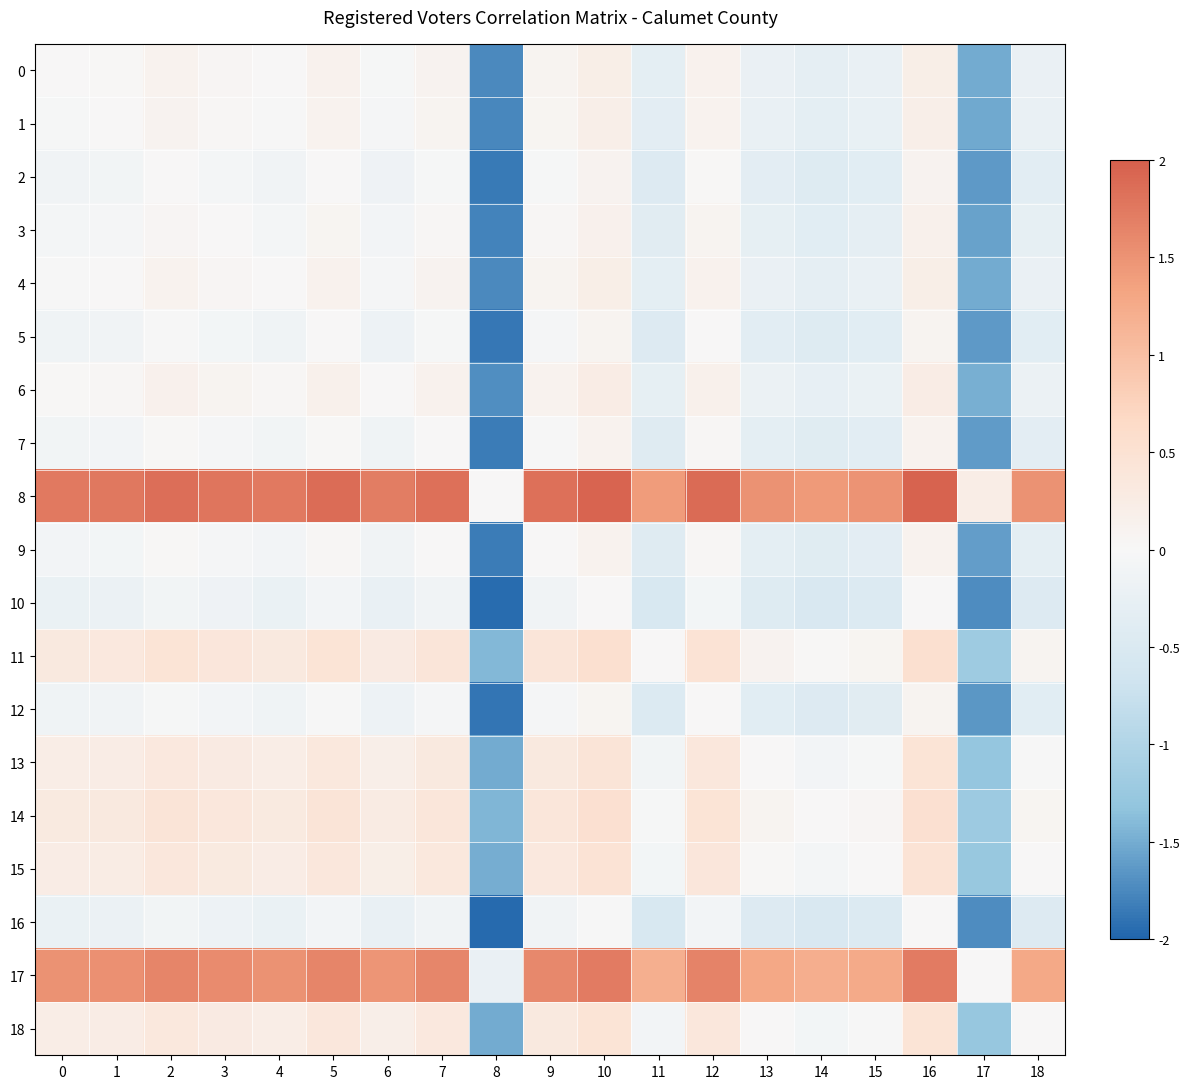

Which series has the largest total across all categories?

8